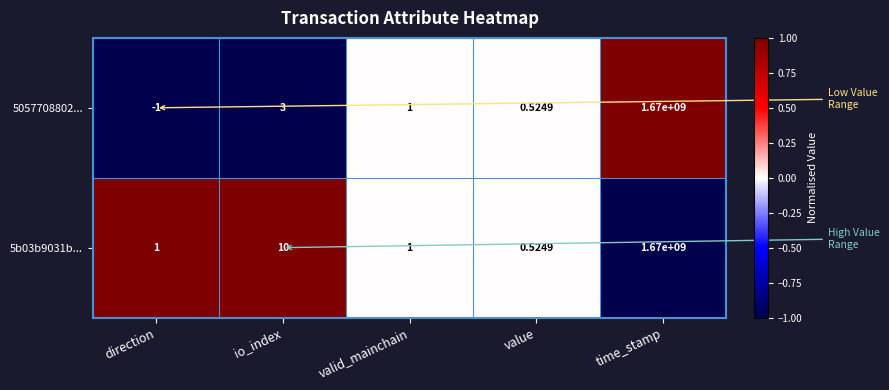

At which category does the chart reach its minimum across all series?

direction